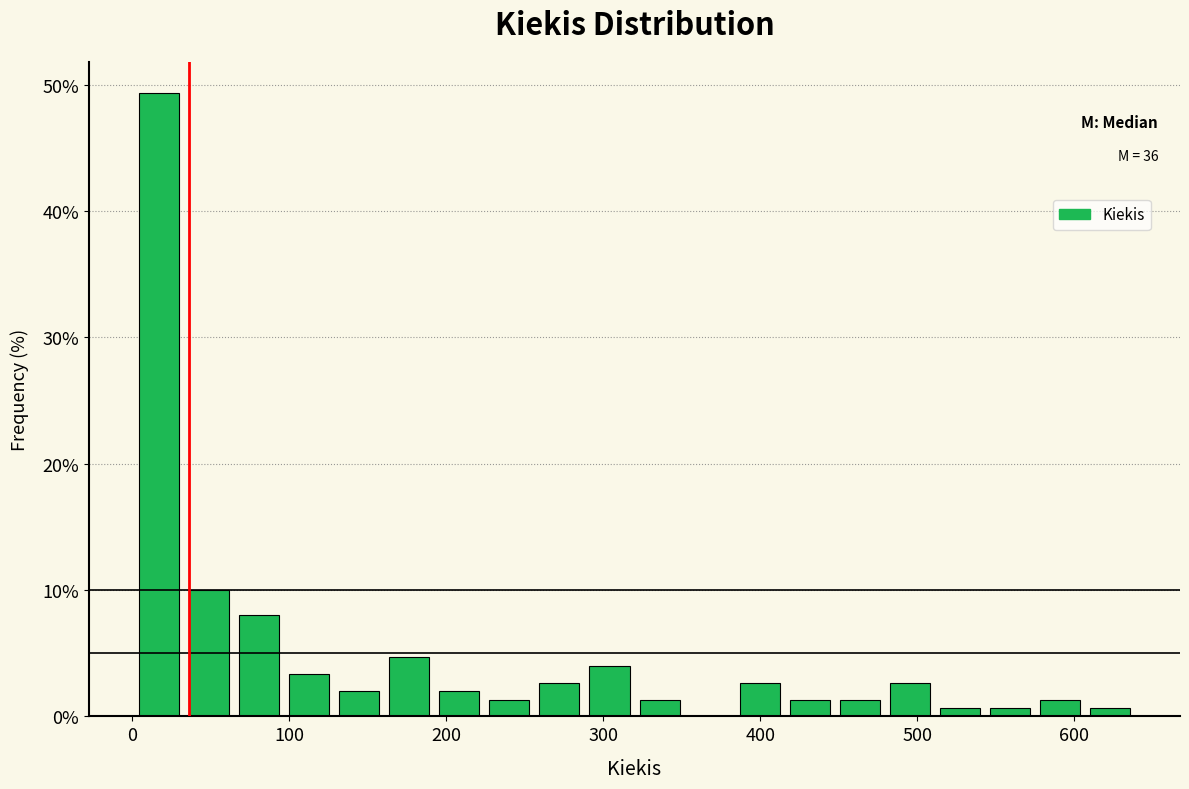

Around what value on the x-axis is the tallest bar? Give the approximate position of its centre, as read against the axis.

20